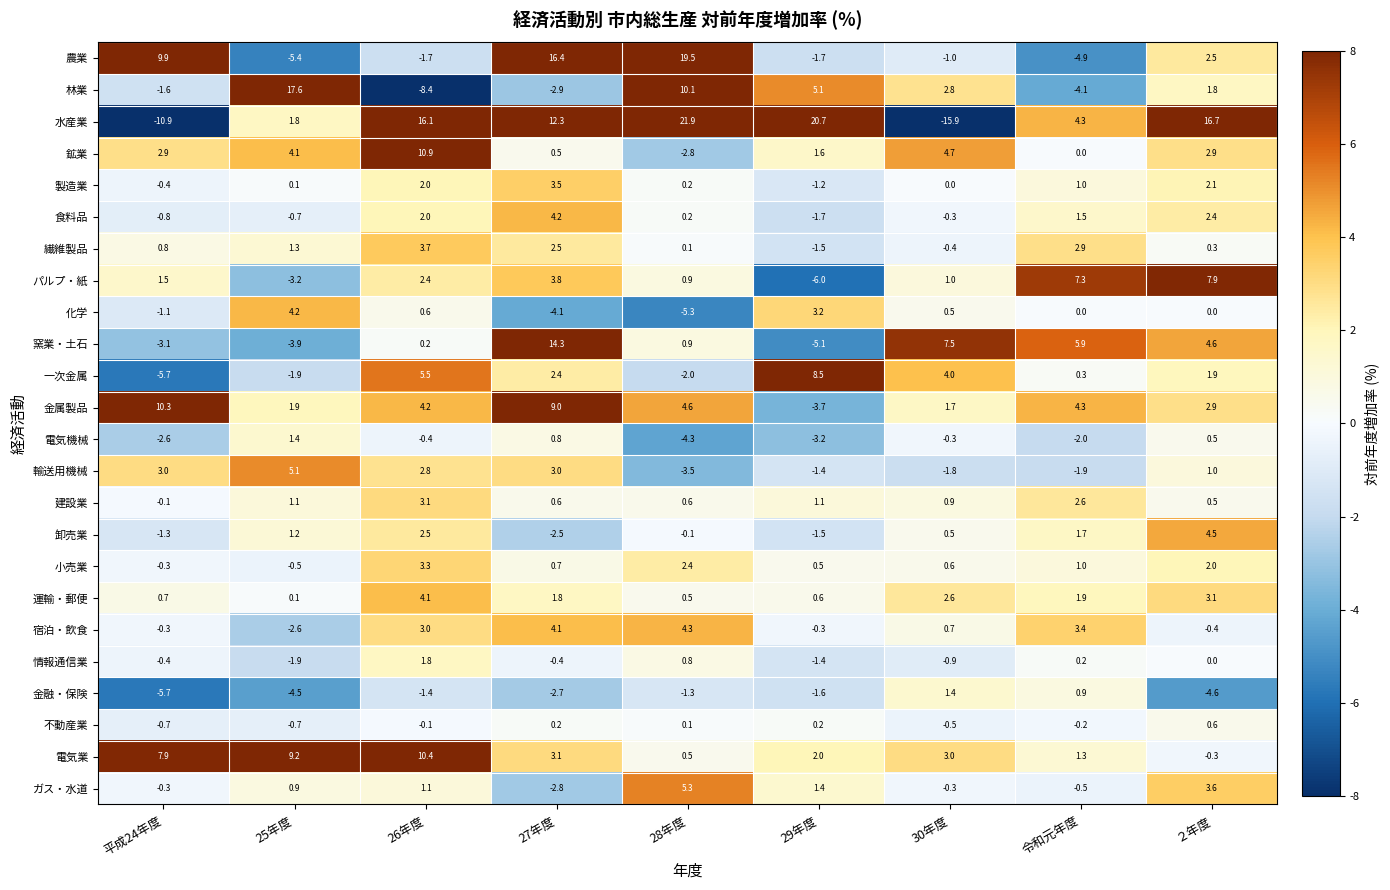

Between 25年度 and 令和元年度, which series saw the biggest shift?

林業